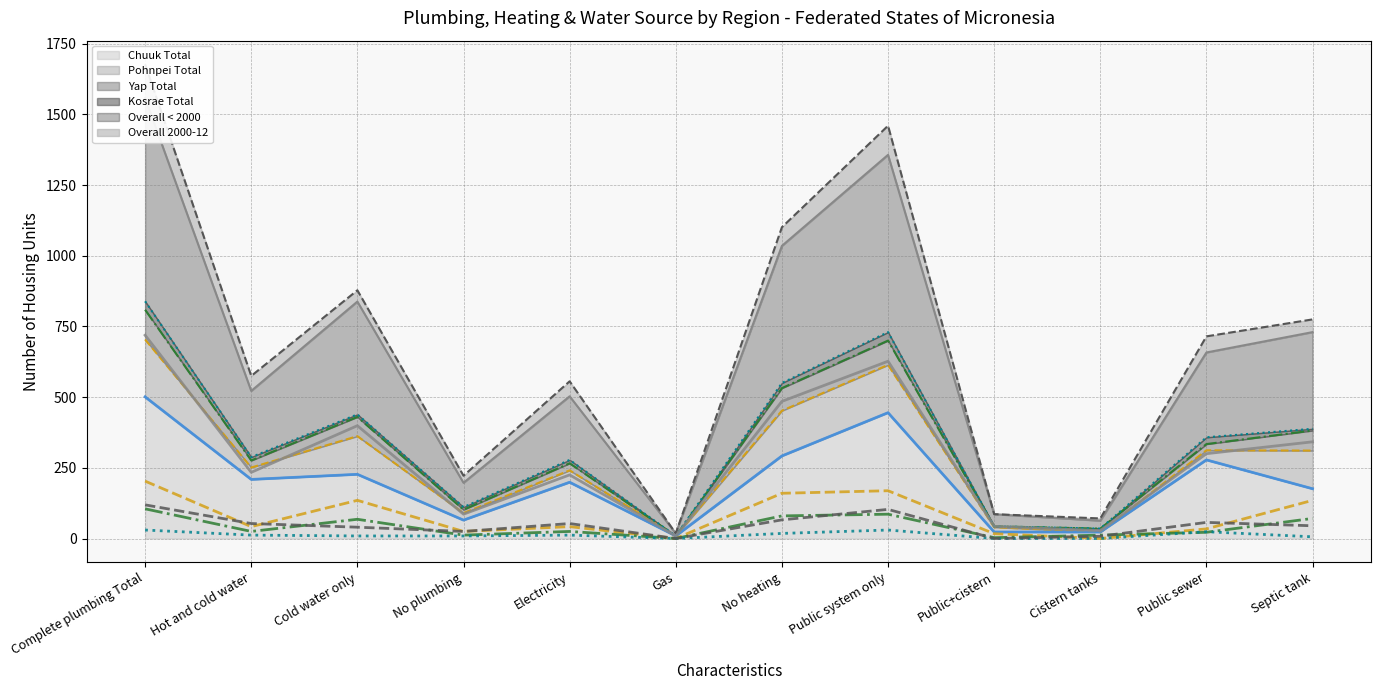

Which label corresponds to the smallest value in the chart?

Gas